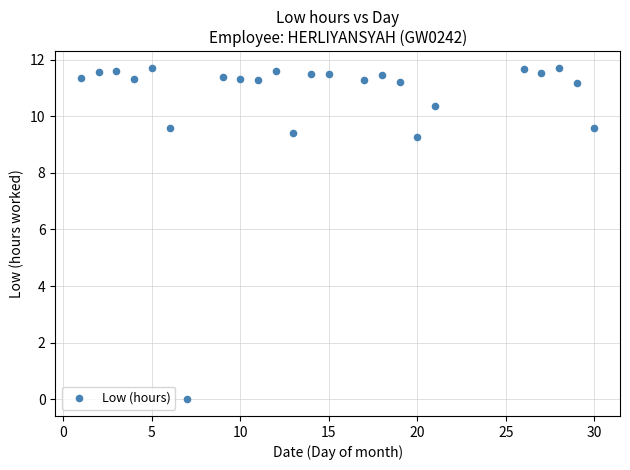

What Y value in the scatter plot is closest to 5?

9.3